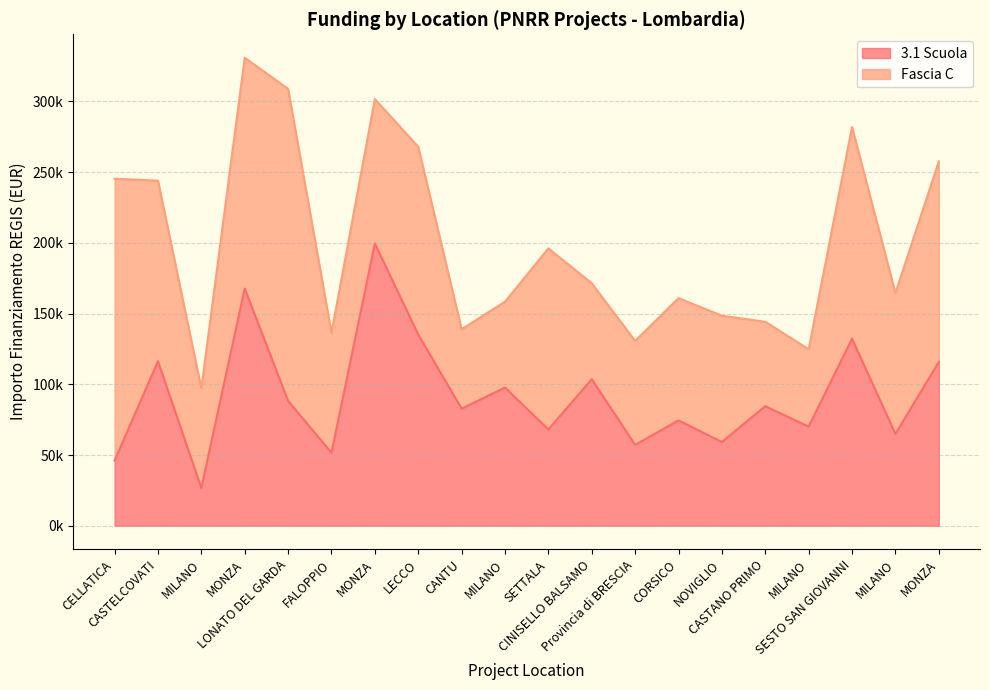

At which category does the chart reach its minimum across all series?

MILANO